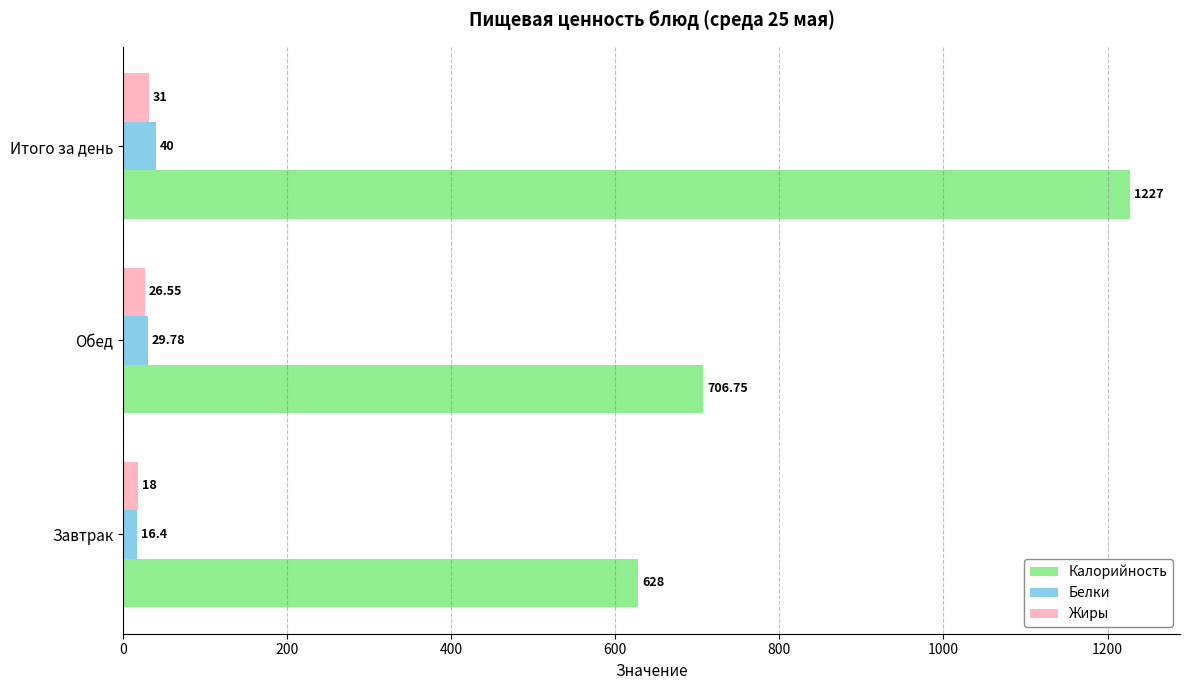

What is the difference between the Калорийность values at Итого за день and Завтрак?

599.0